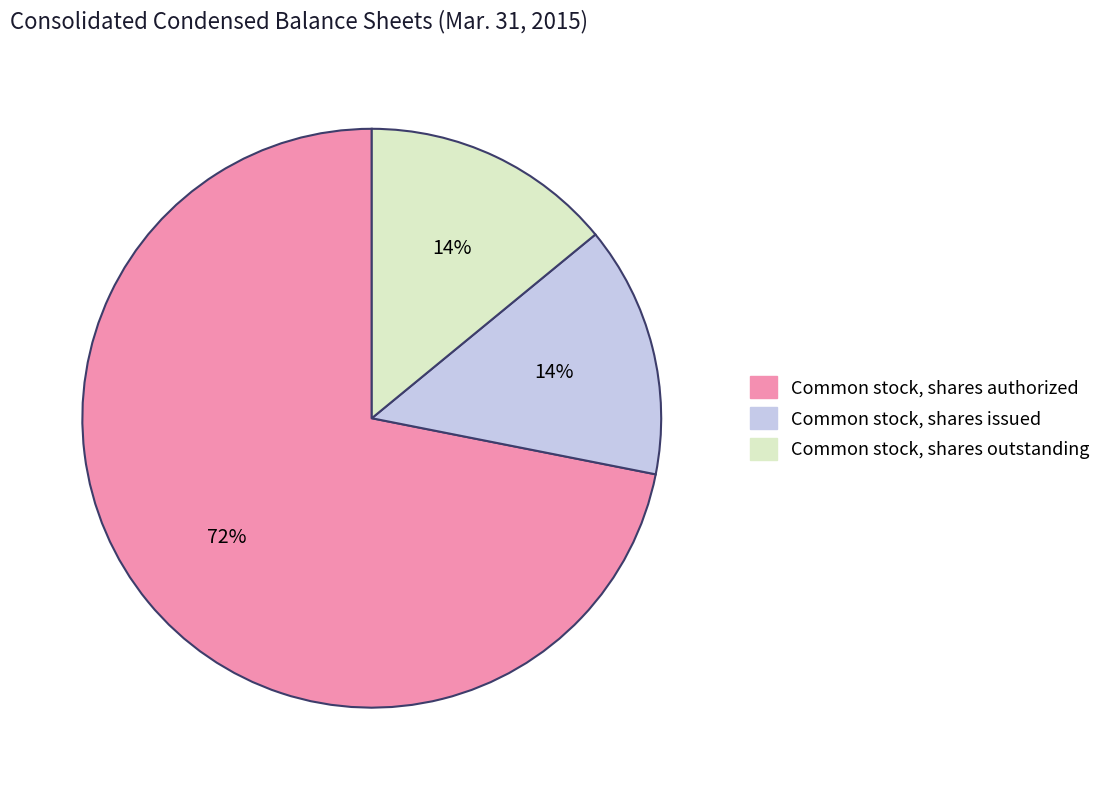

Count the number of slices in the pie.

3